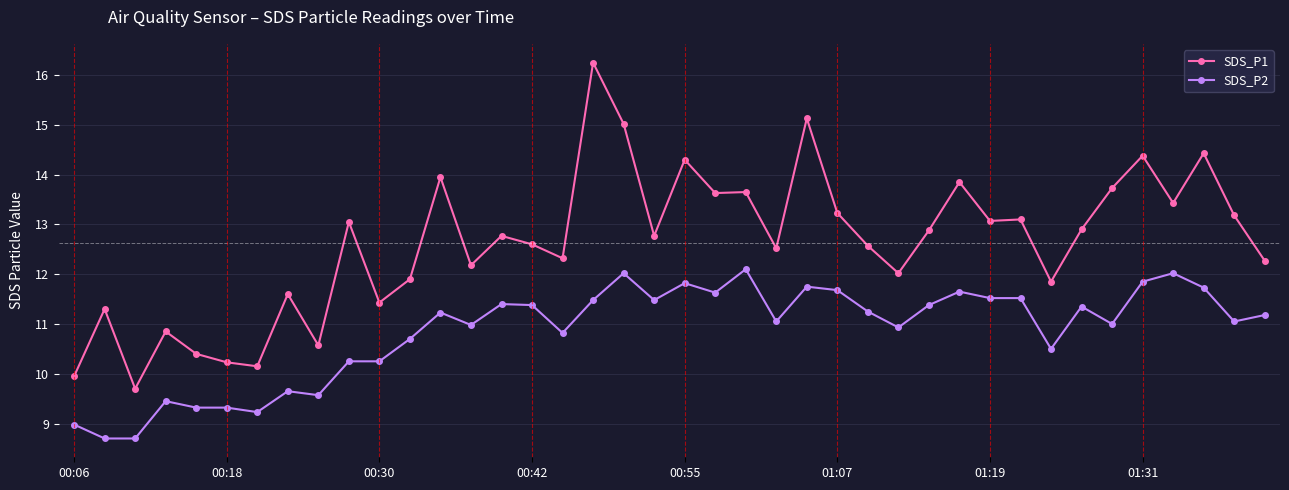

Rank the series by their maximum value, from lowest to highest.

SDS_P2, SDS_P1